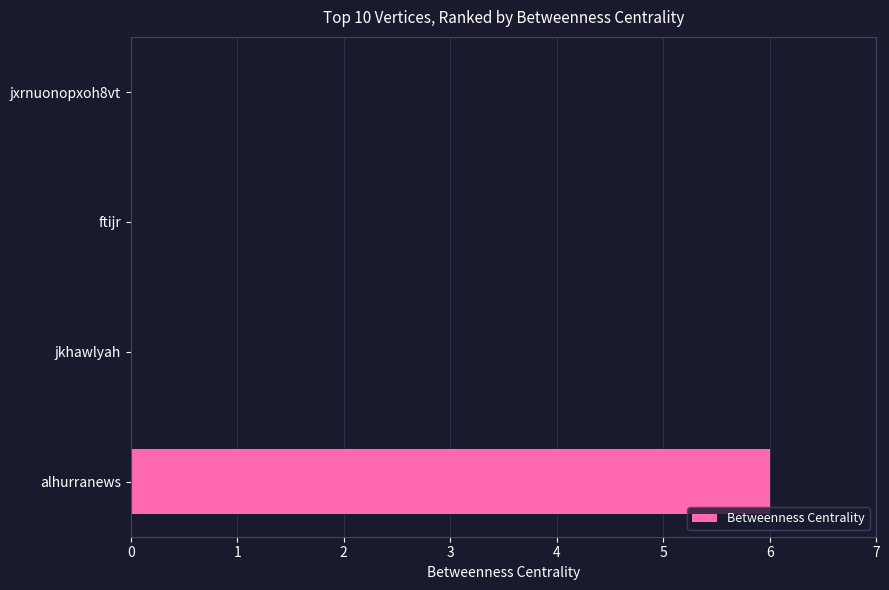

The value at jkhawlyah is -3. True or false?

False